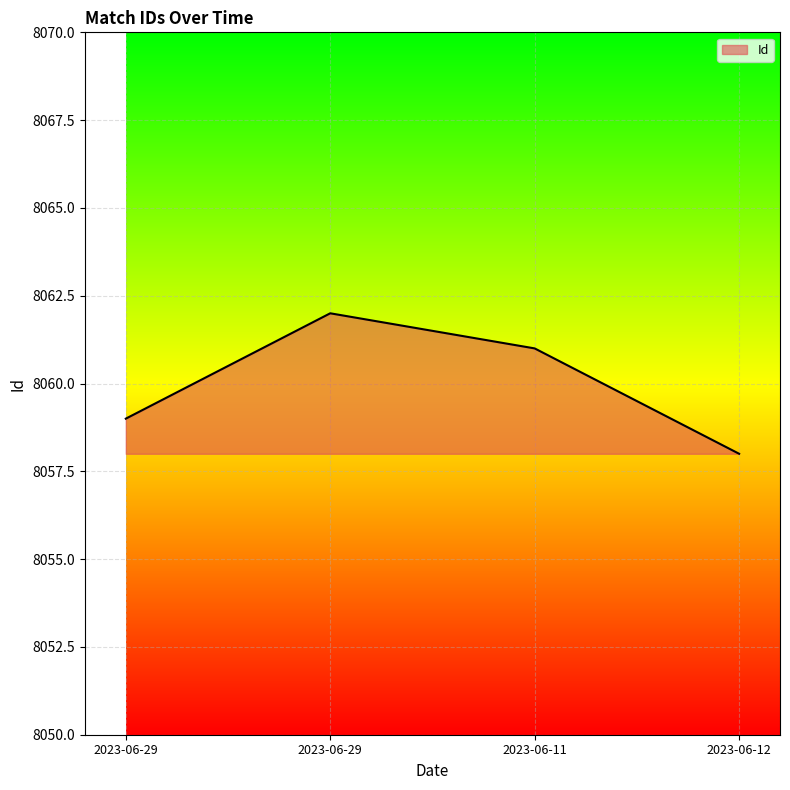

What is the change in value from 2023-06-29 to 2023-06-12?

-1